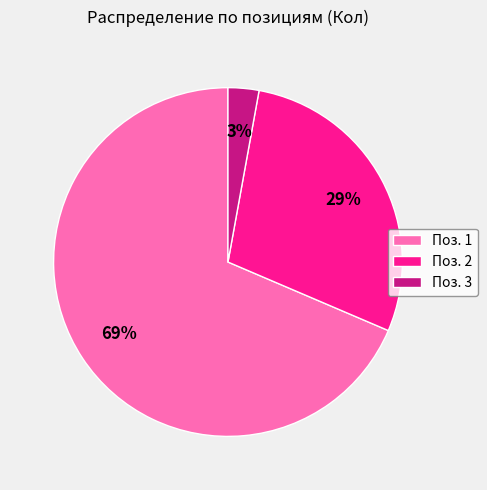

What is the largest slice in the pie chart?

Поз. 1